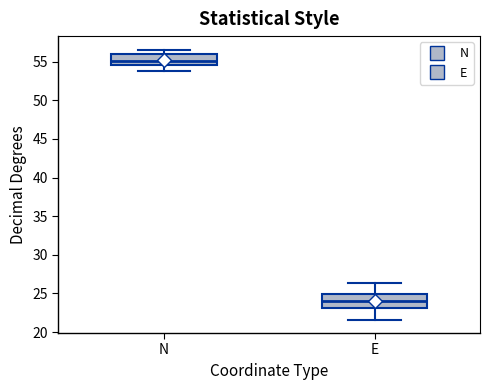

Which box has the highest median line?

N